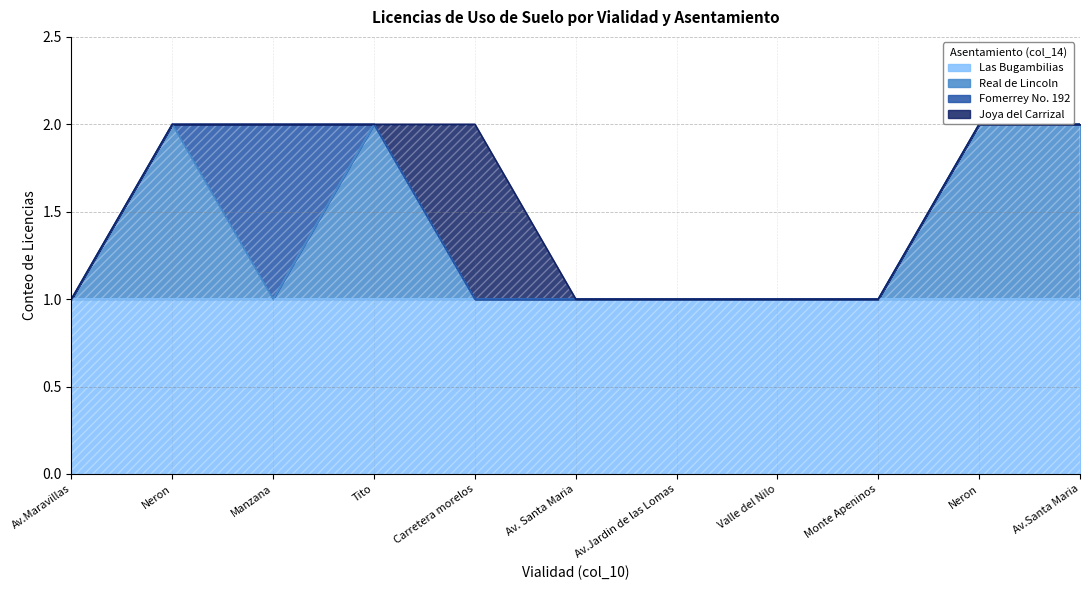

What is the total value across all series at Tito?

2